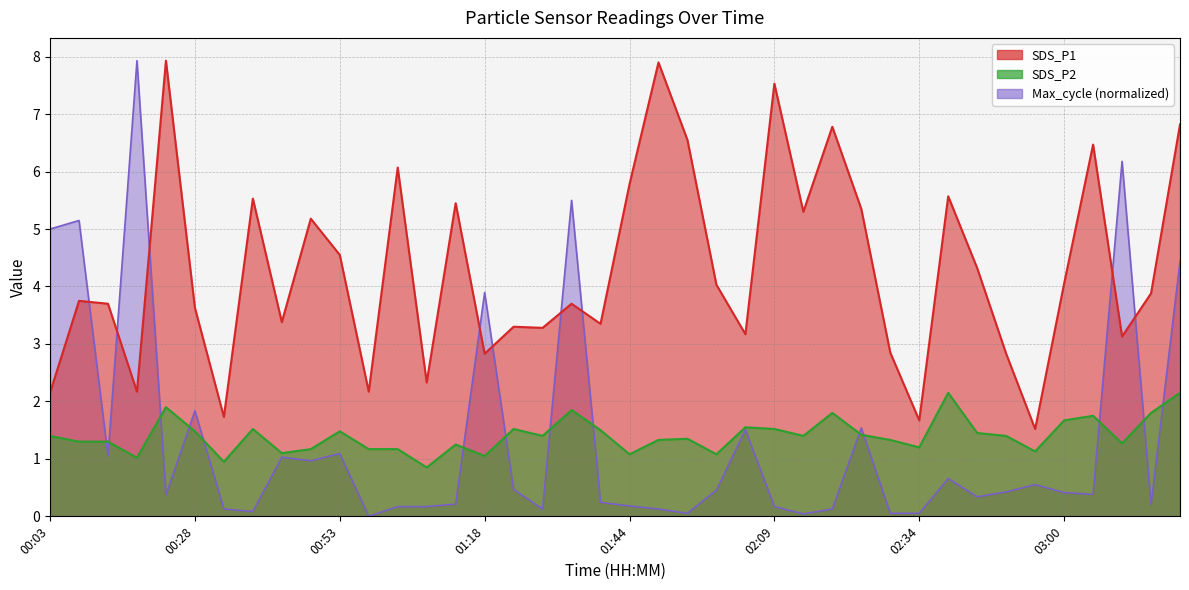

After their last crossing, which series has the higher values: Max_cycle or SDS_P1?

SDS_P1